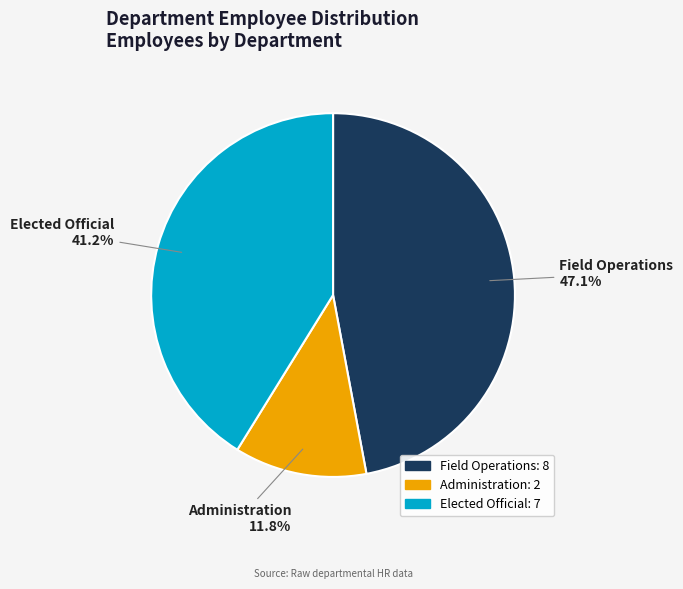

To the nearest percent, what is the average slice percentage?

33%